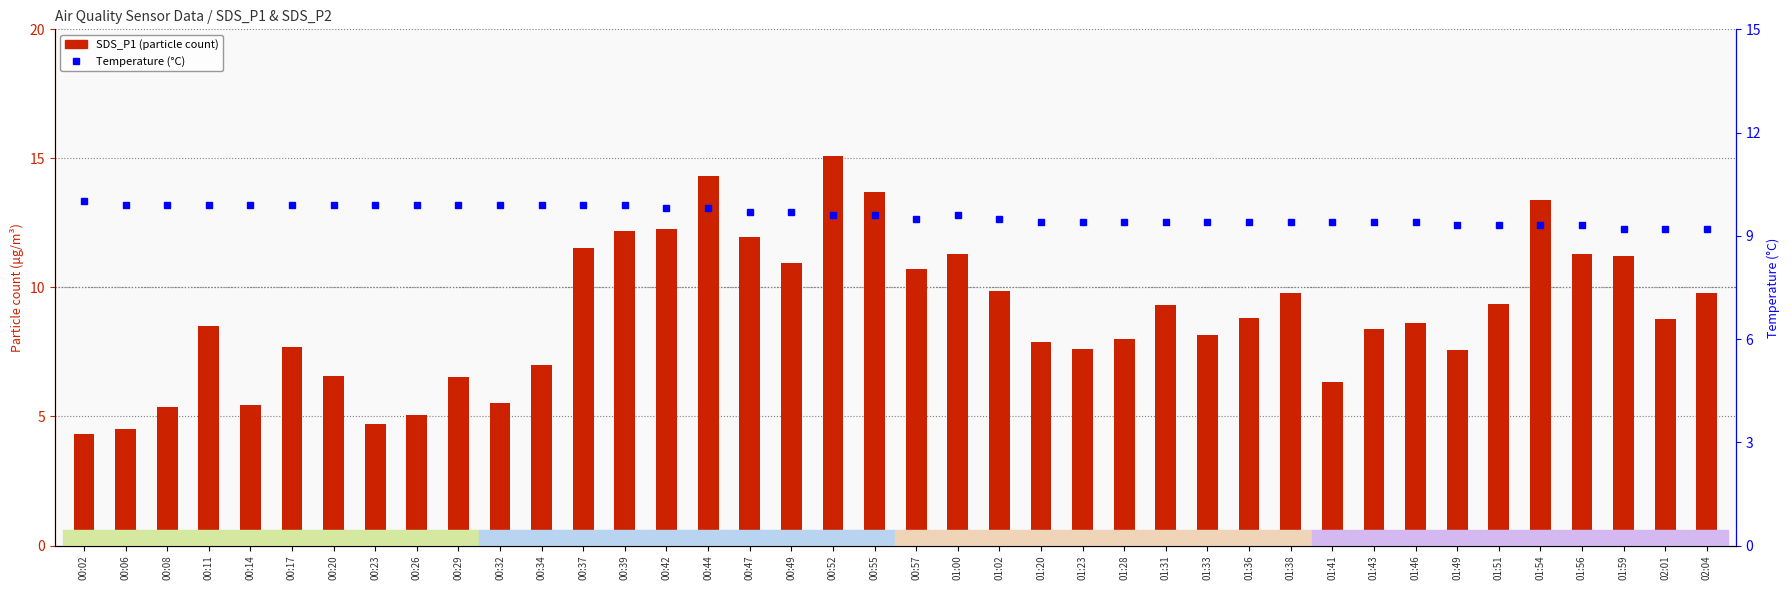

Which series has the widest spread of values?

SDS_P1